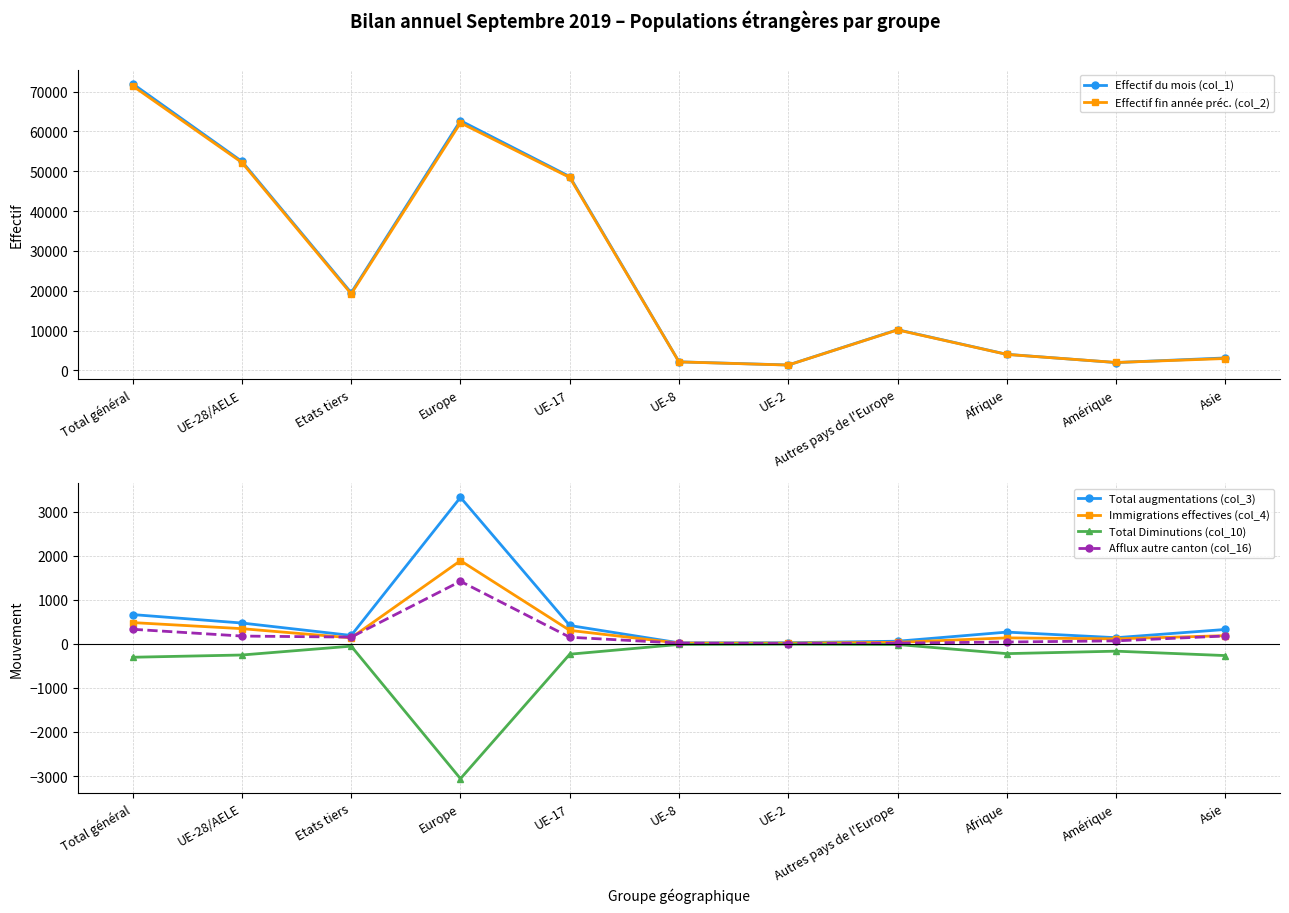

At which label does Total Diminutions (col_10) reach its minimum?

Europe